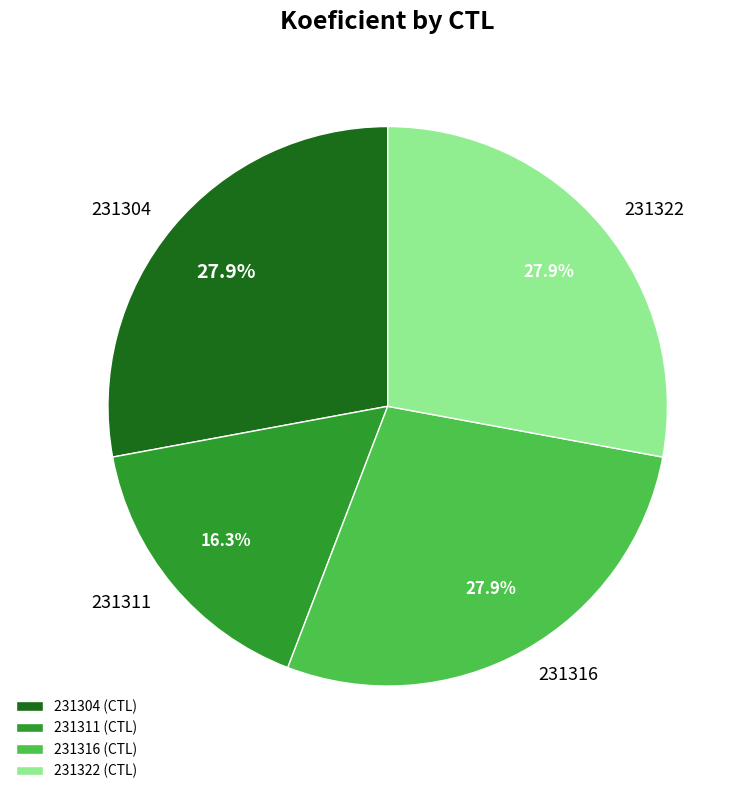

To the nearest percent, what is the difference between the largest and smallest slice percentages?

12%